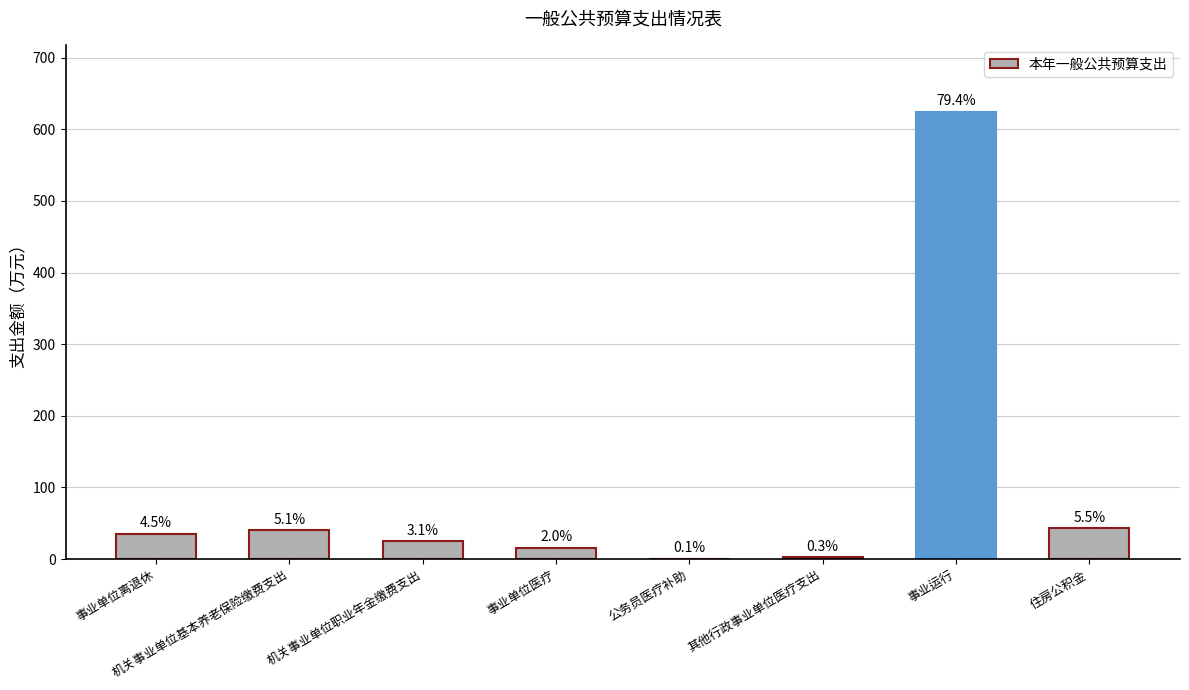

What is the greatest value displayed?

624.3